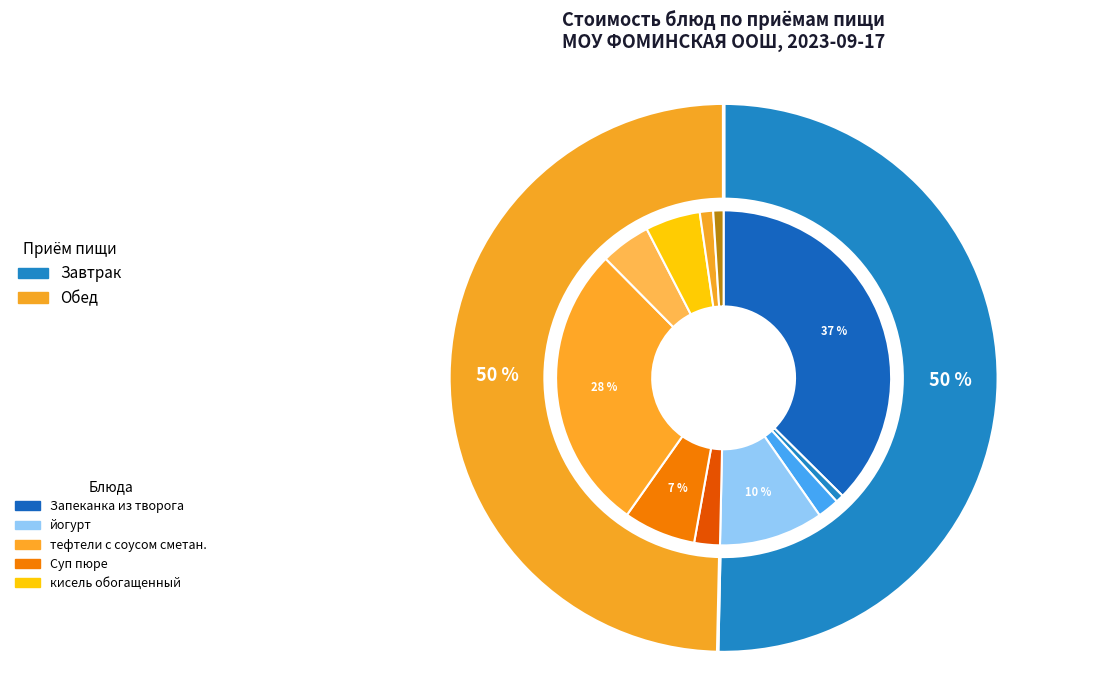

Rank the categories by value from highest to lowest.

Запеканка из творога, тефтели с соусом сметан., йогурт, Суп пюре, кисель обогащенный, греча отварная, Салат из свеклы, Батон молочный, хлеб бел.обог., хлеб черн., Чай с сахаром